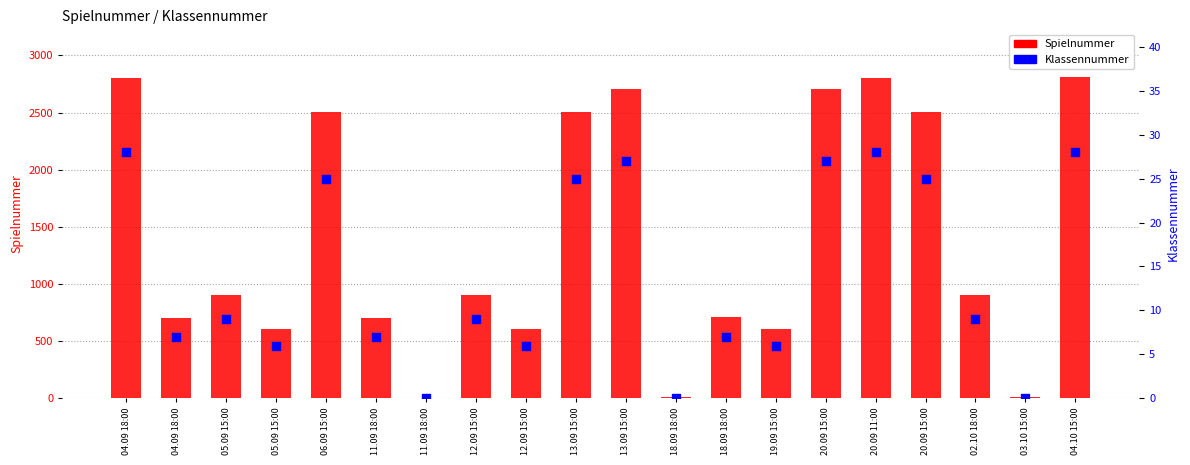

Which series reaches the minimum Y coordinate?

Klassennummer